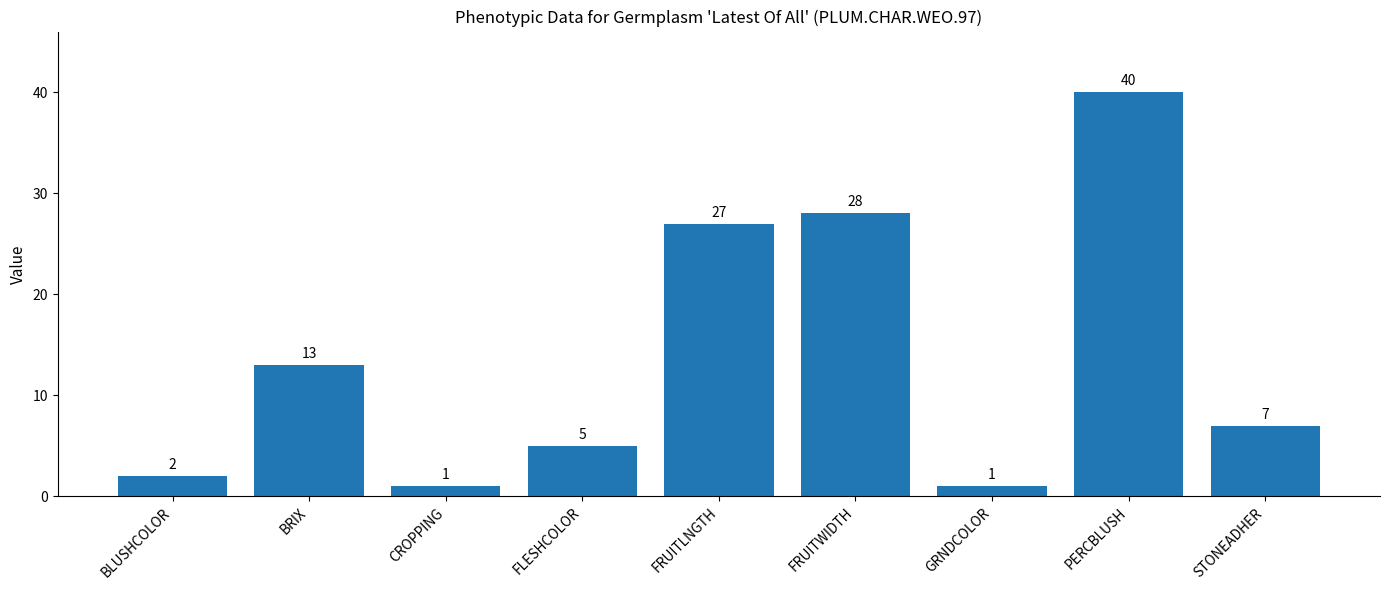

Read the value at BRIX.

13